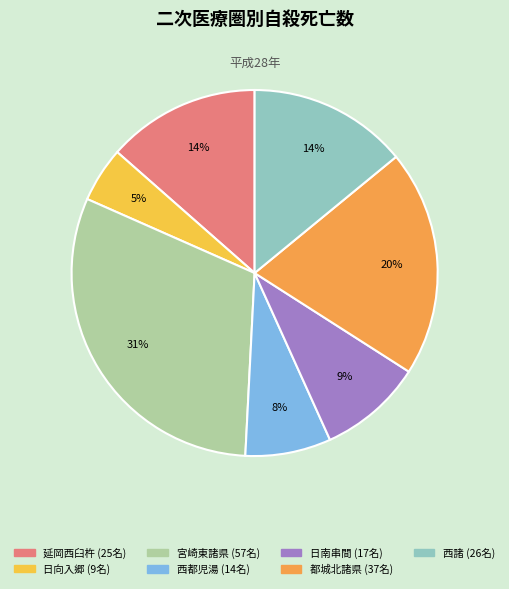

To the nearest percent, what is the average slice percentage?

14%